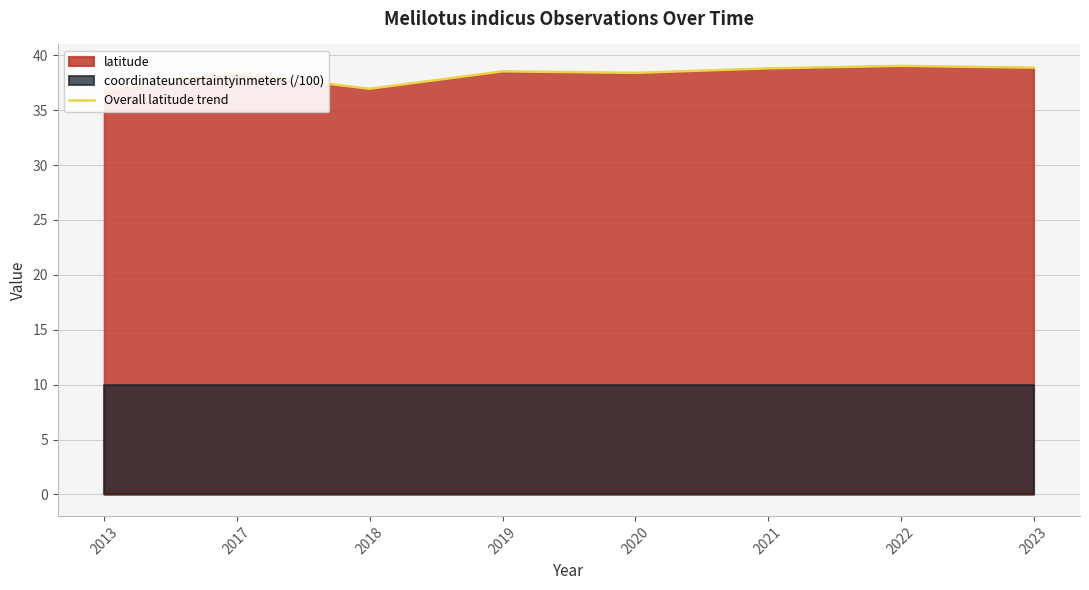

Approximately how many times larger is the value at 2020 compared to 2019?

1.0